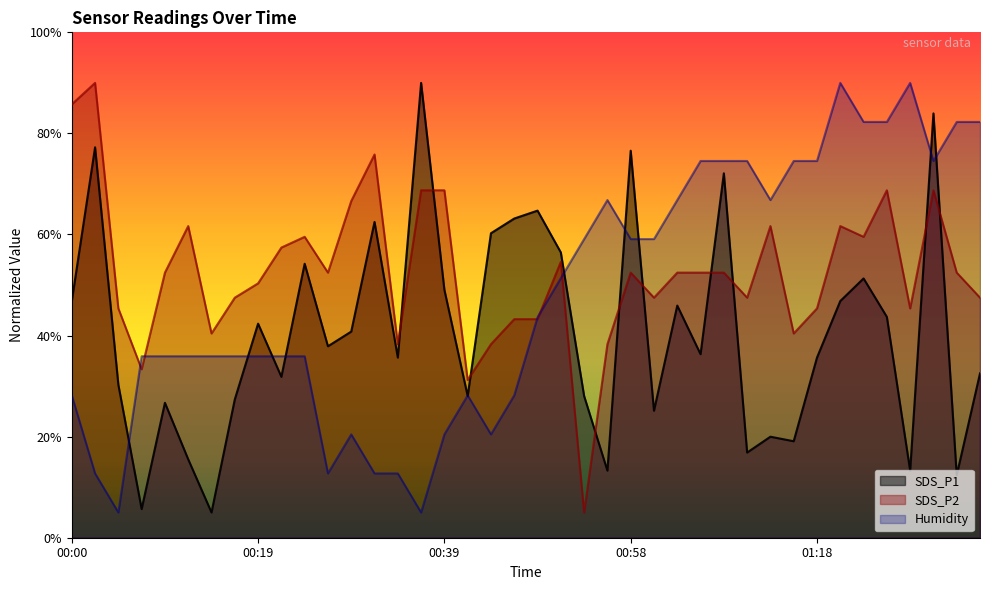

Rank the categories by SDS_P2 value from lowest to highest.

00:53, 00:41, 00:07, 00:34, 00:44, 00:56, 00:14, 01:15, 00:46, 00:49, 00:05, 01:18, 01:27, 00:17, 01:01, 01:10, 01:35, 00:19, 00:10, 00:27, 00:58, 01:03, 01:06, 01:08, 01:32, 00:51, 00:22, 00:24, 01:23, 00:12, 01:13, 01:20, 00:29, 00:36, 00:39, 01:25, 01:30, 00:32, 00:00, 00:02